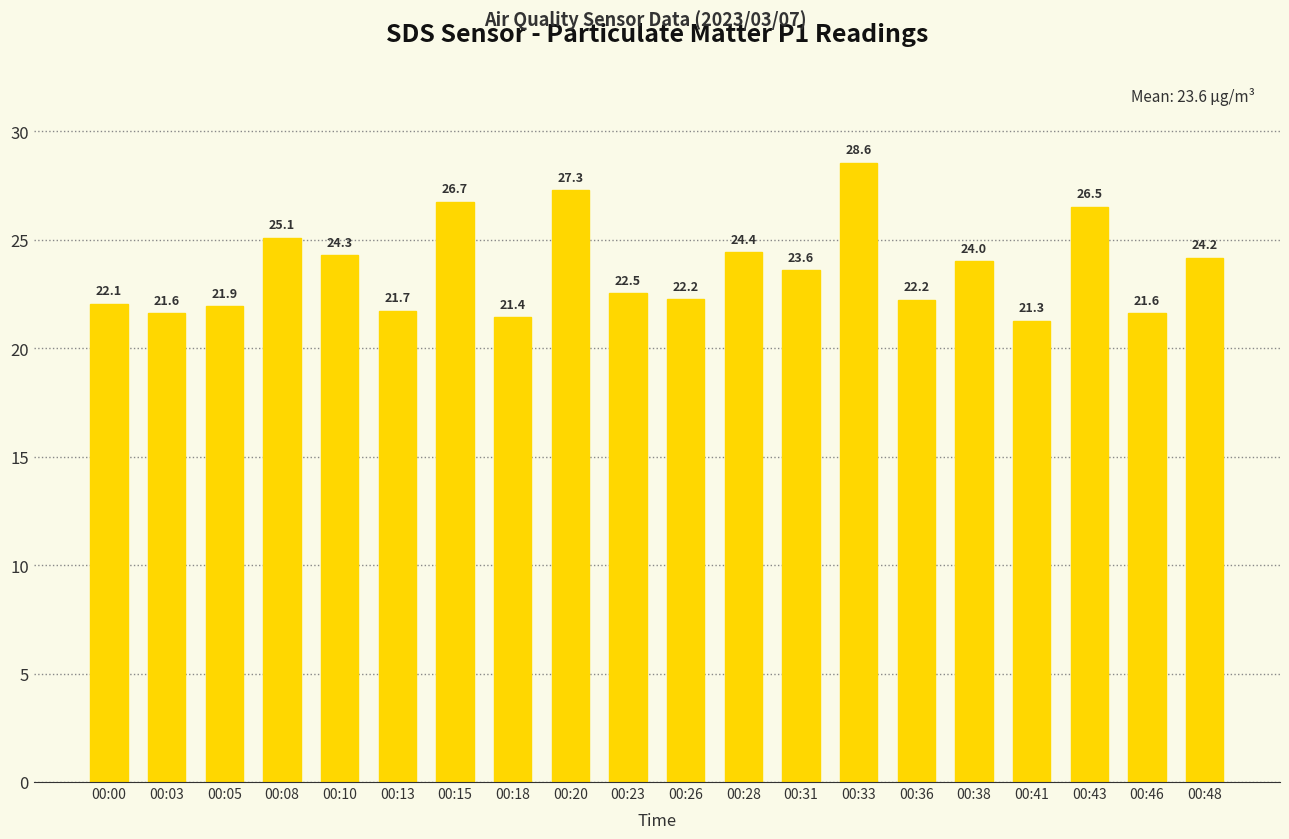

Does the chart contain stacked bars?

No